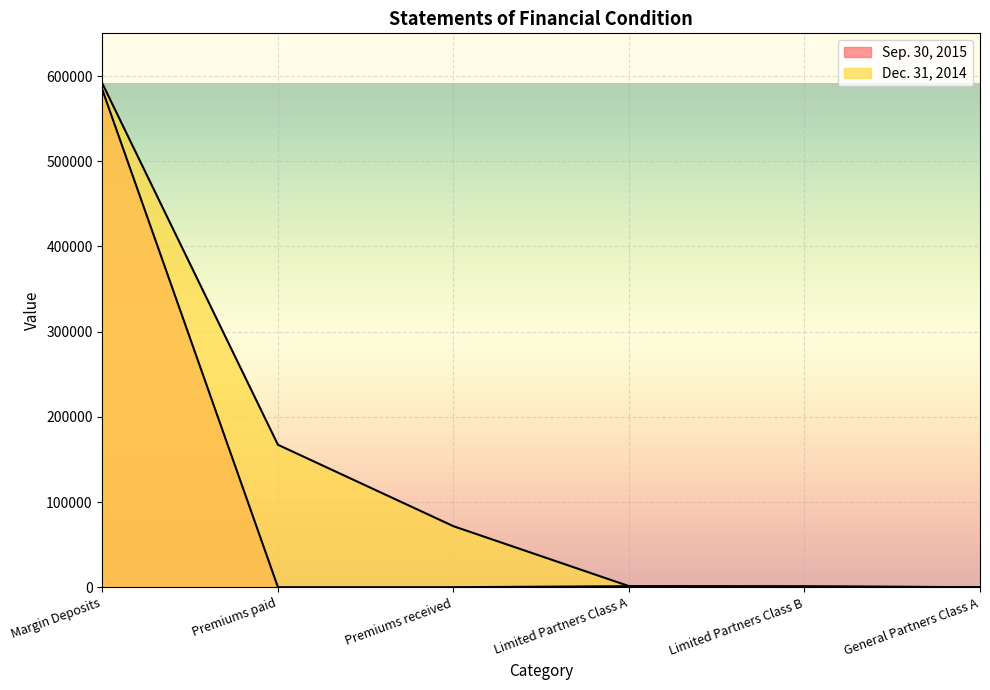

How many data points in Dec. 31, 2014 are less than 71600?

3